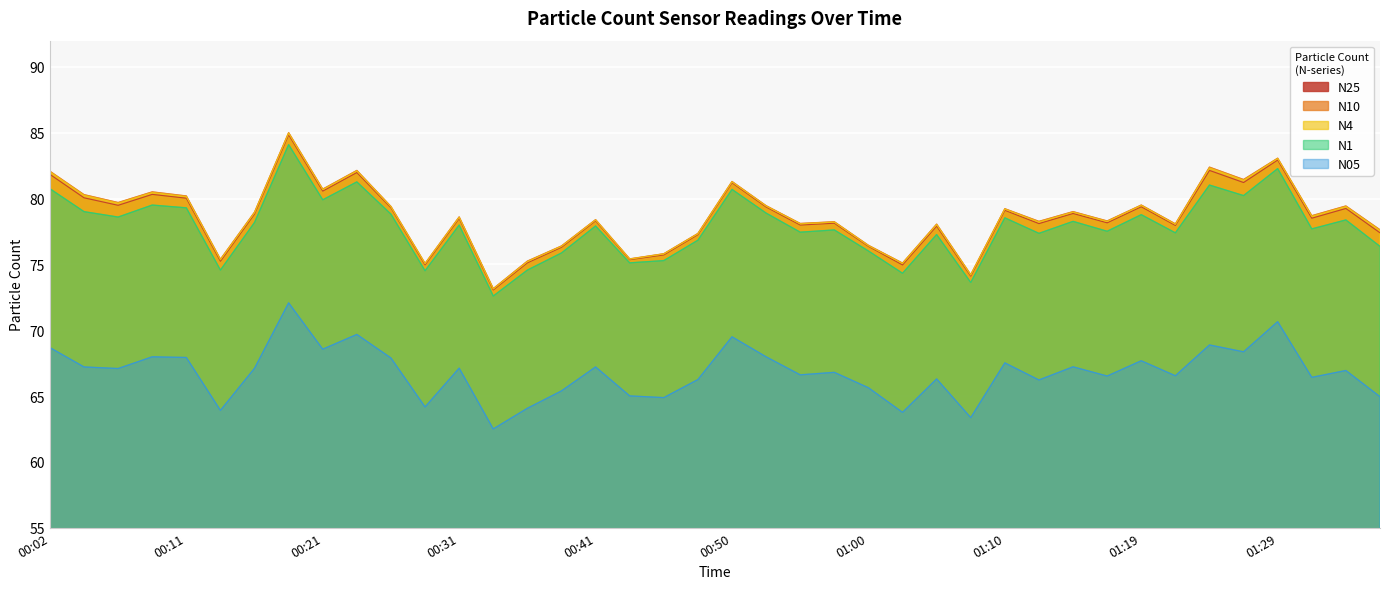

True or false: N25 has more than 1 points higher than both neighbors.

True